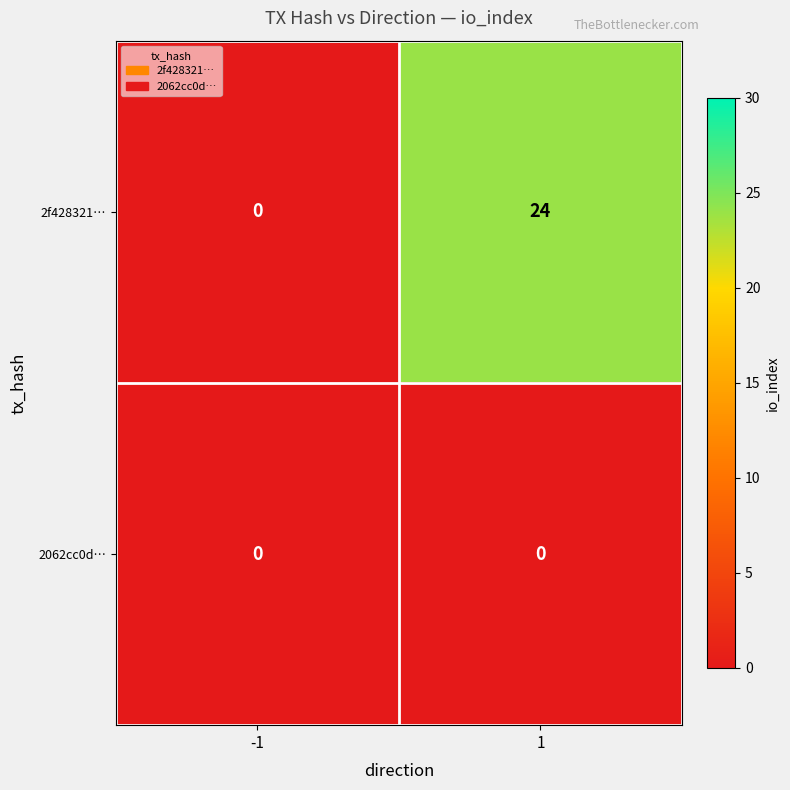

At 1, list the series in order from largest to smallest.

2f428321…, 2062cc0d…